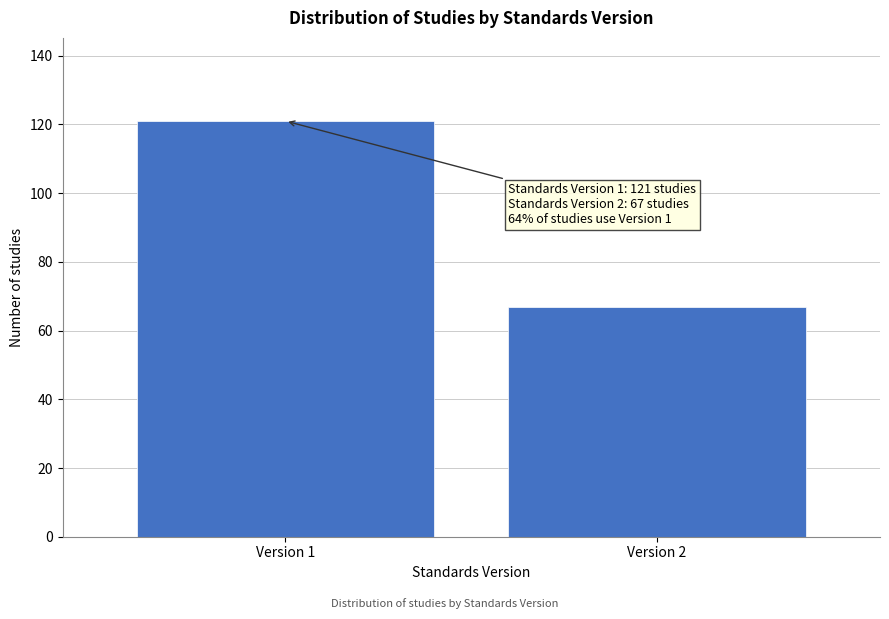

Reading left to right, transcribe all the data shown in this chart.

121	67